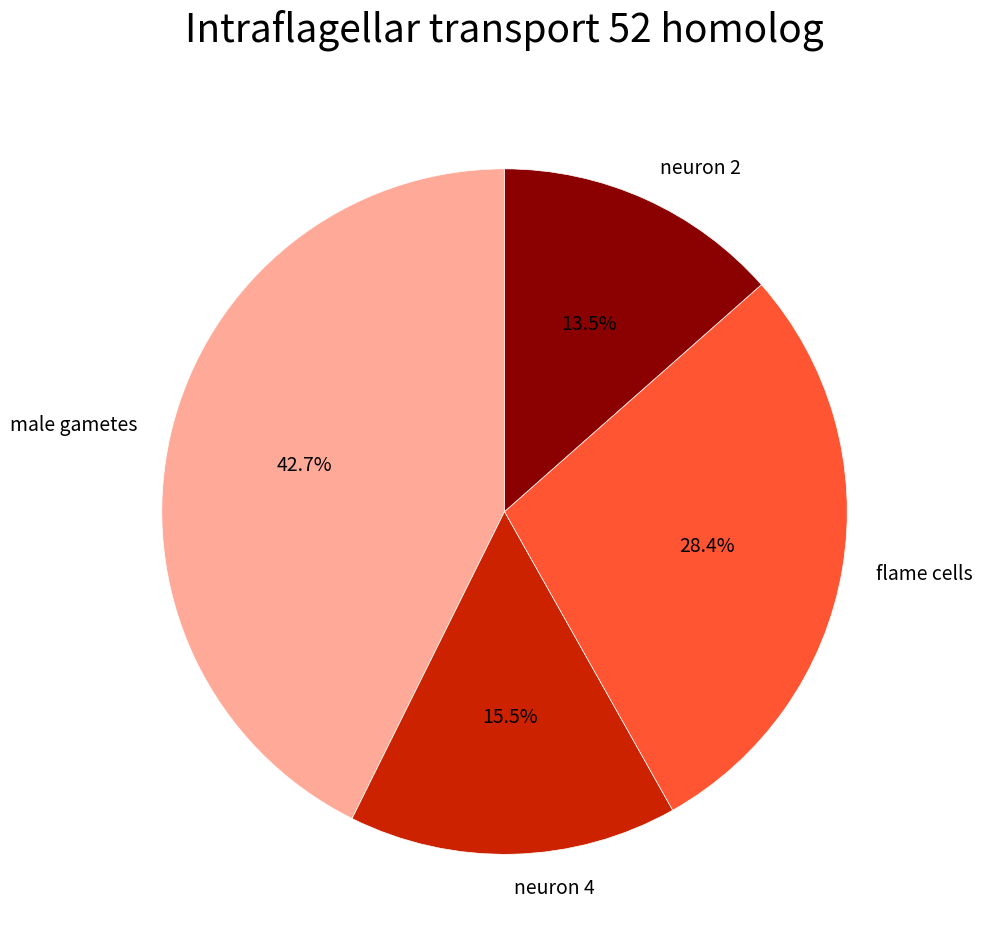

Rank the categories by value from highest to lowest.

male gametes, flame cells, neuron 4, neuron 2